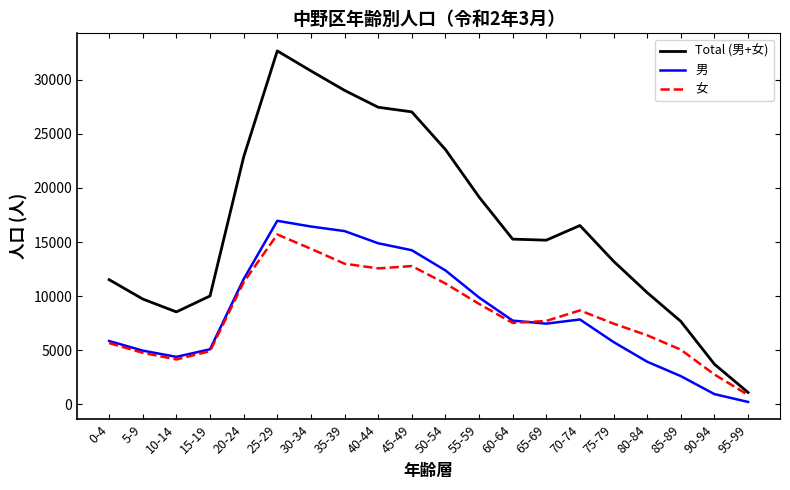

Is the value of Total (男+女) at 0-4 greater than the value of 女 at 85-89?

Yes